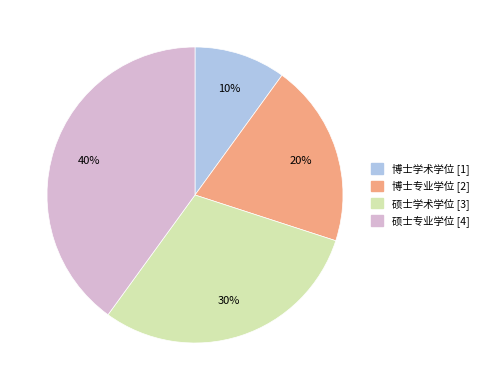

Does 硕士学术学位 account for over 50% of the chart?

No